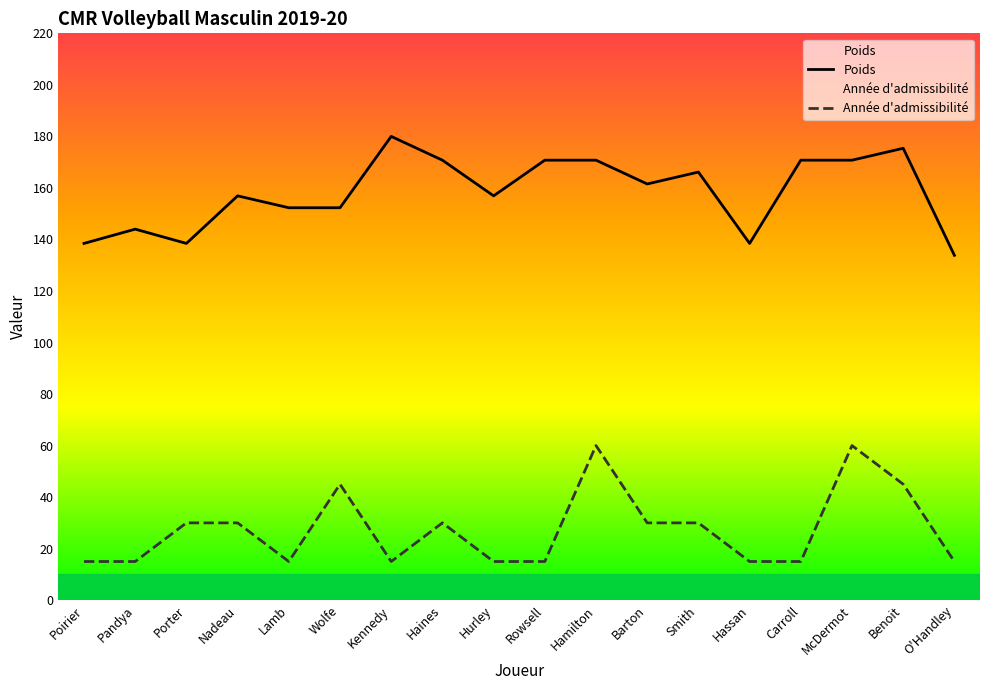

Is it true that Année d'admissibilité equals 42.8 at Barton?

False